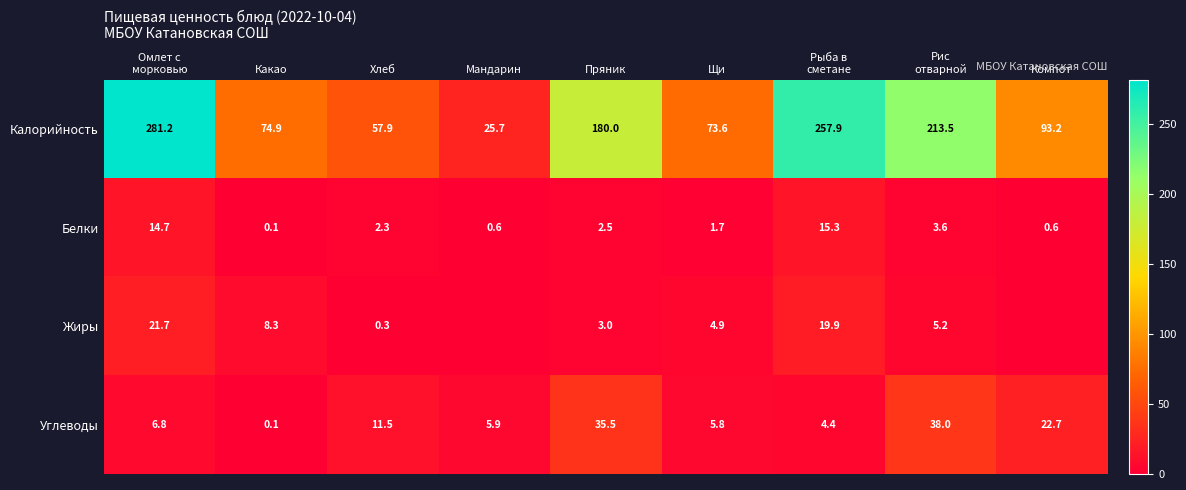

True or false: Белки has a value of 0.5 at Пряник.

False